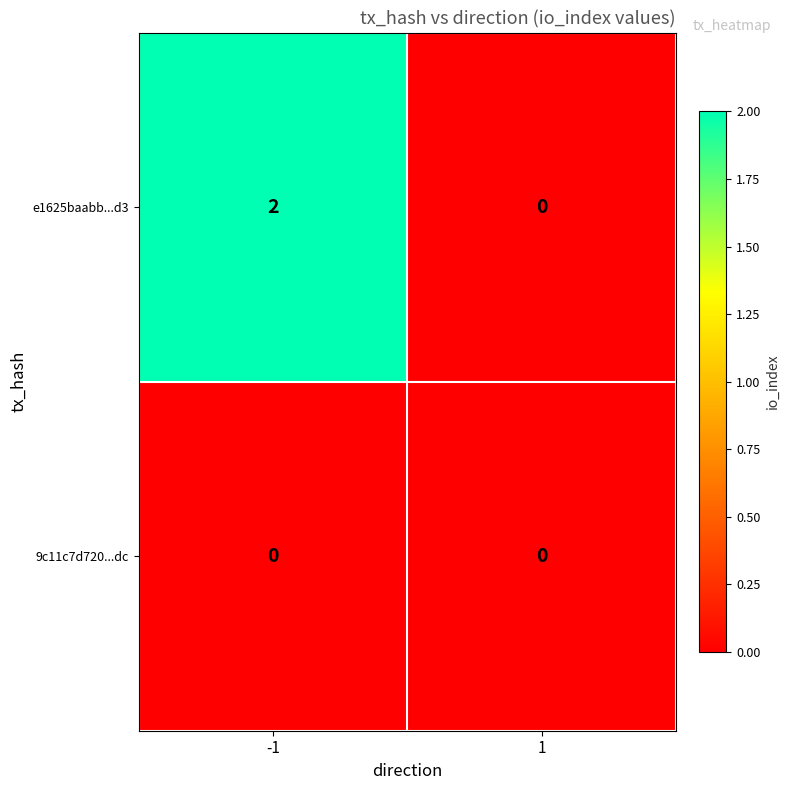

The value of e1625baabb...d3 at -1 is 1. True or false?

False